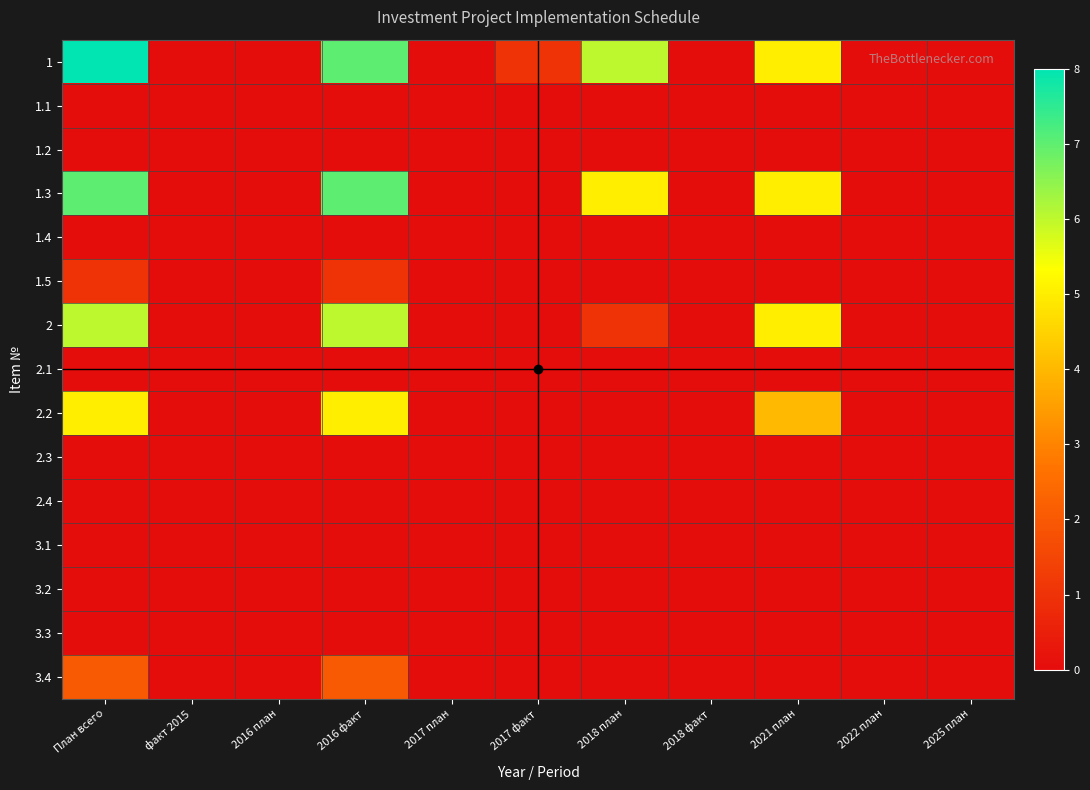

List the series in order of their peak value, highest first.

1, 1.3, 2, 2.2, 3.4, 1.5, 1.1, 1.2, 1.4, 2.1, 2.3, 2.4, 3.1, 3.2, 3.3